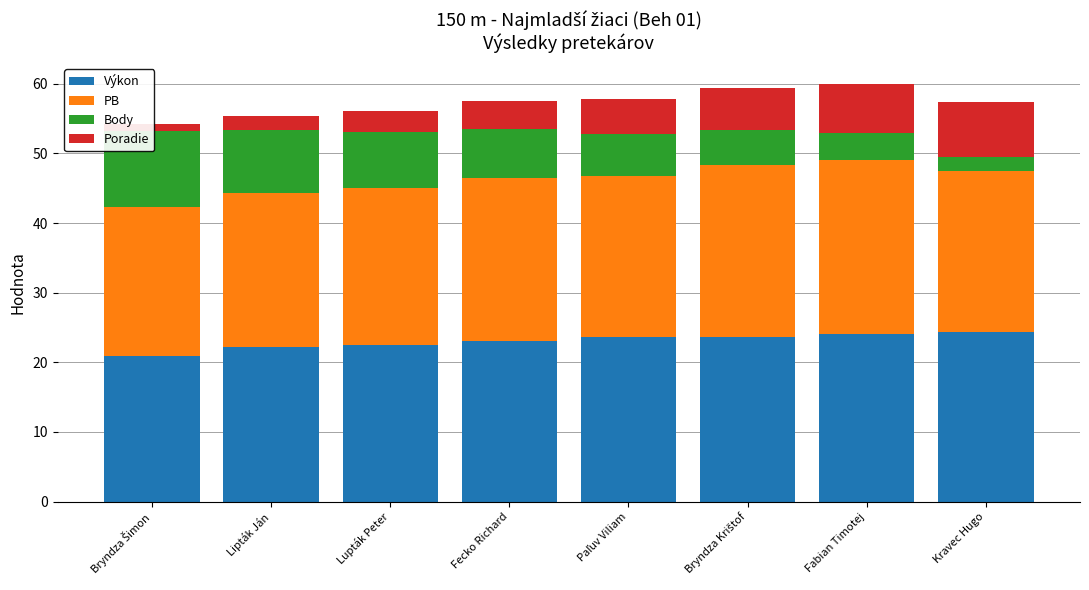

How many bars are there in each group?

4